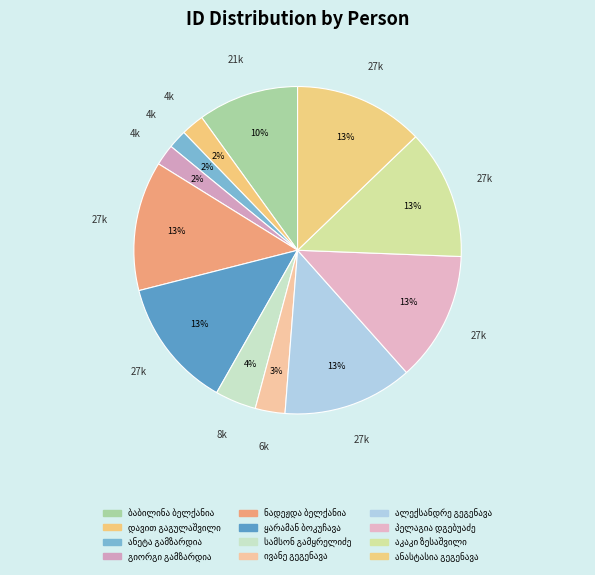

Which has a higher value, აკაკი ზესაშვილი or ყარამან ბოკუჩავა?

ყარამან ბოკუჩავა